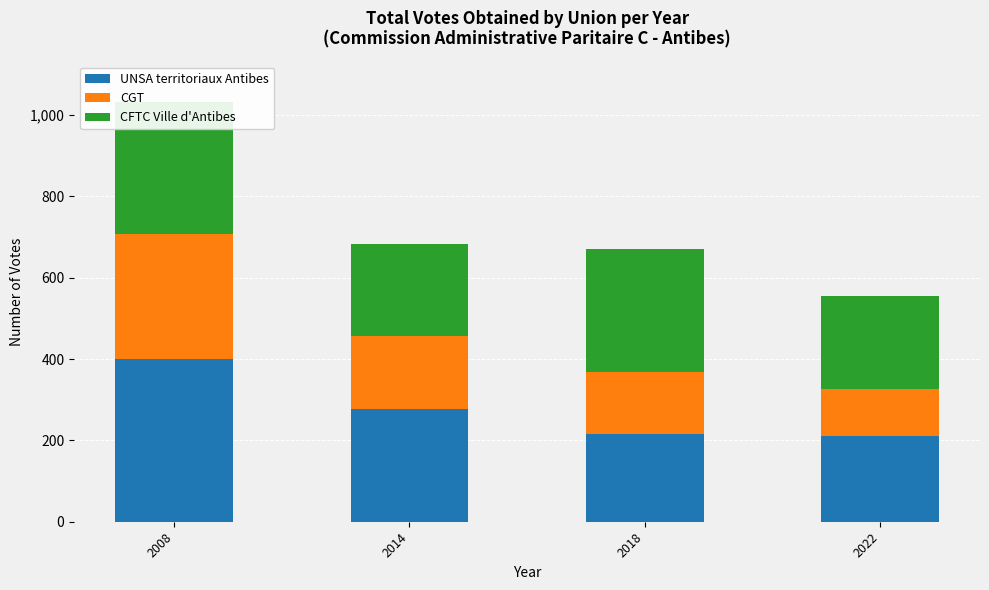

Reading right to left, what are all the values shown in this chart?

UNSA territoriaux Antibes: 2022=211	2018=216	2014=277	2008=400
CGT: 2022=116	2018=153	2014=180	2008=307
CFTC Ville d'Antibes: 2022=229	2018=302	2014=225	2008=325